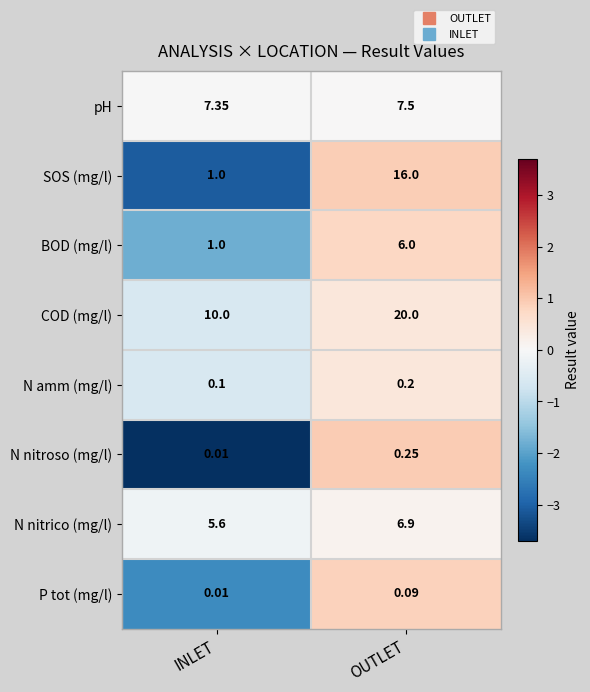

How many series are shown in this chart?

8